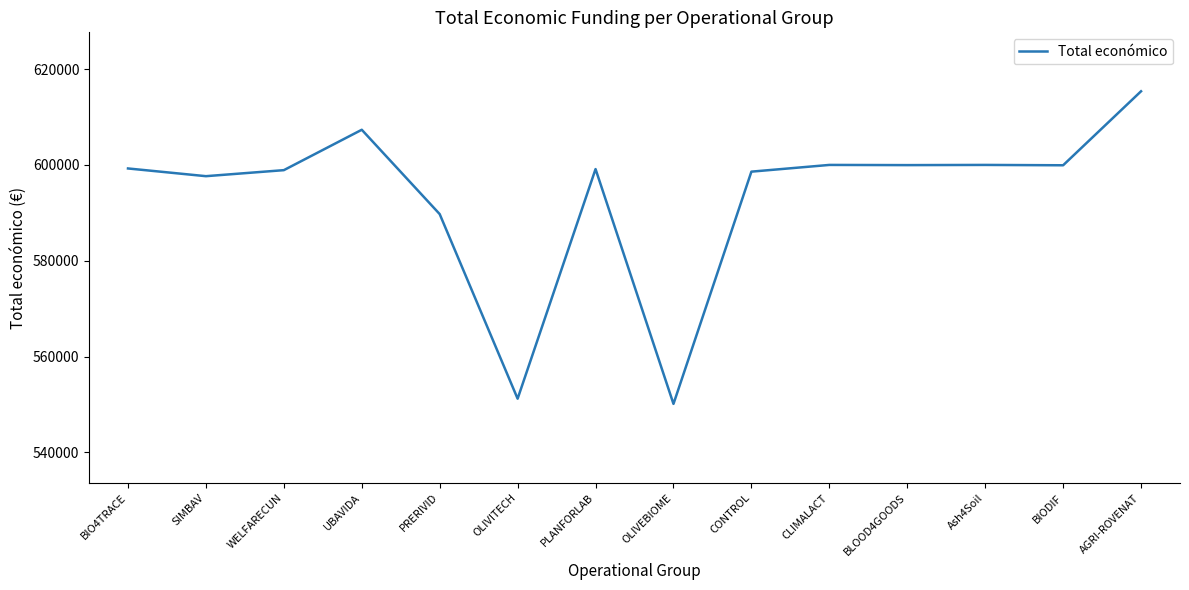

What is the change in value from PLANFORLAB to AGRI-ROVENAT?

+16241